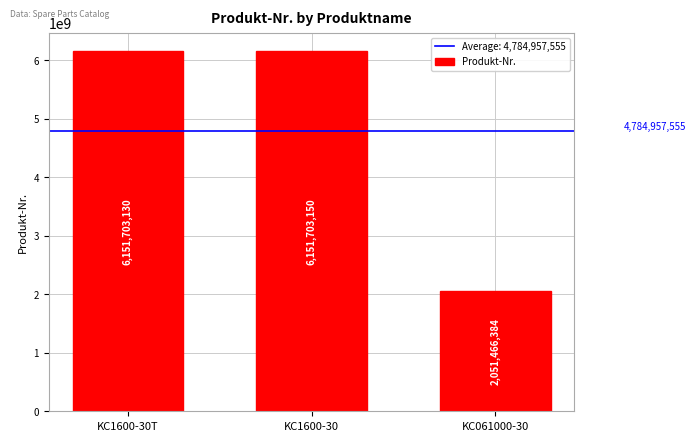

What is the label of the 2nd bar from the right?

KC1600-30